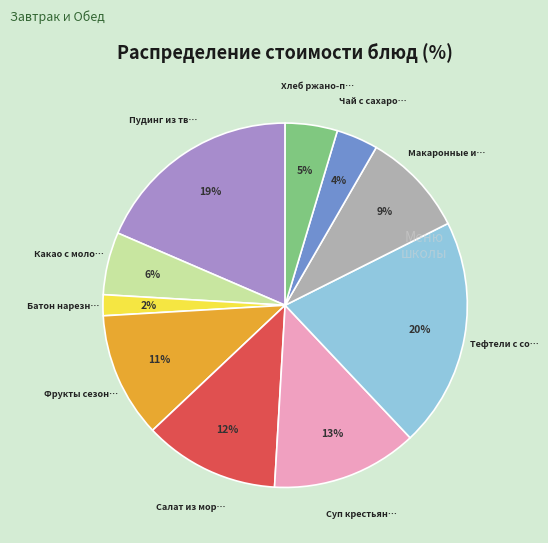

Does any single category account for the majority?

No